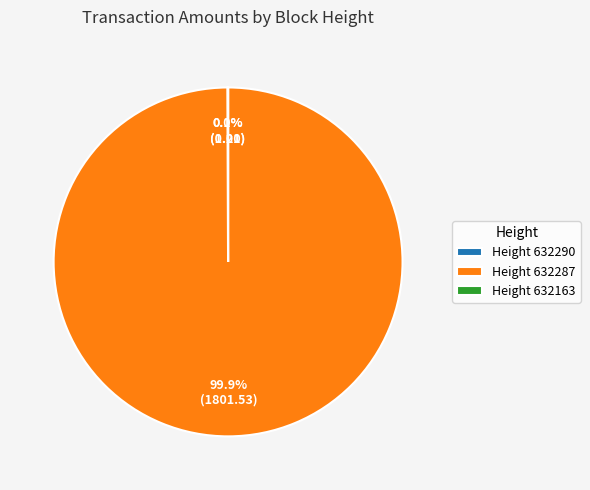

Which slice is the largest?

Height 632287